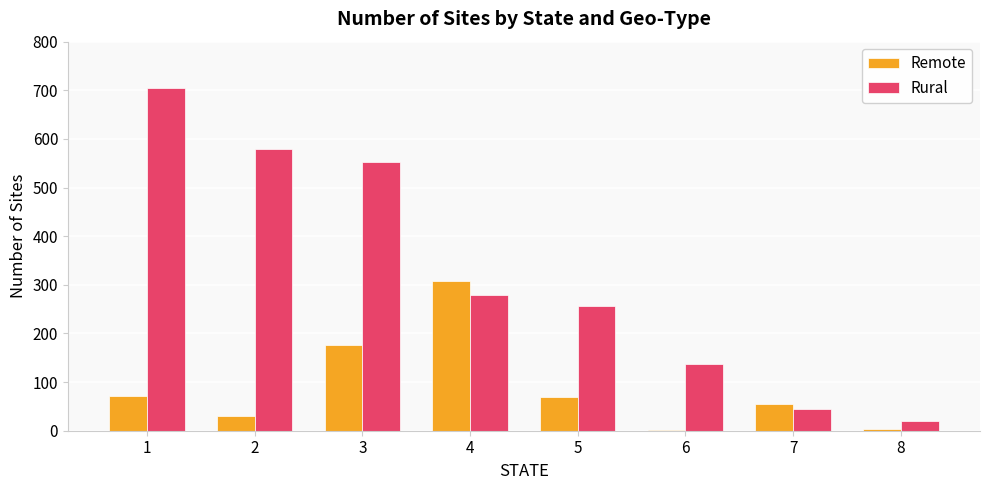

The value of Rural at 8 is 21. True or false?

True